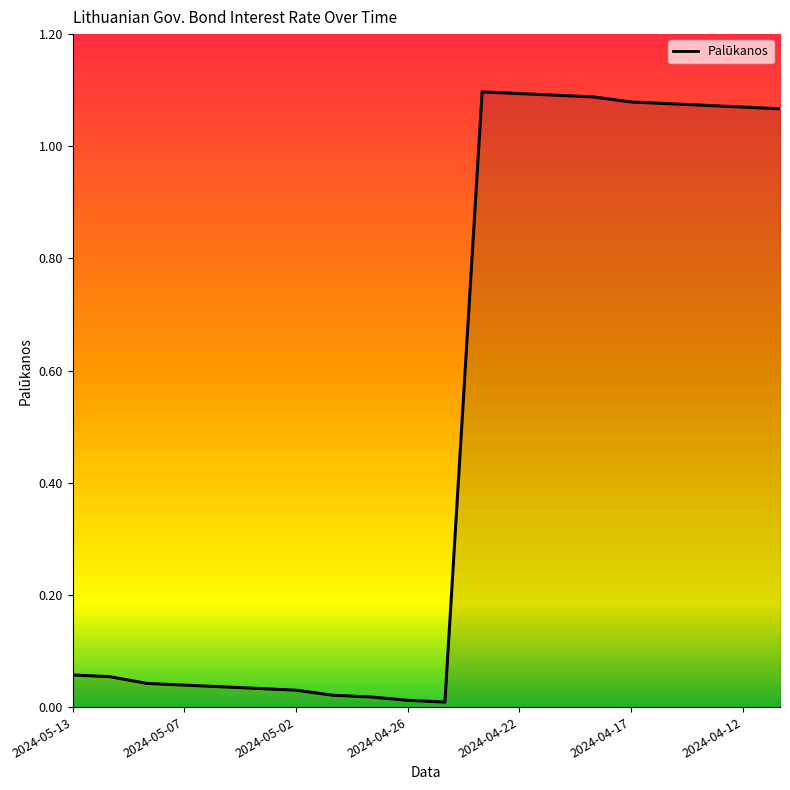

Rank the categories by value from highest to lowest.

2024-04-23, 2024-04-22, 2024-04-19, 2024-04-18, 2024-04-17, 2024-04-16, 2024-04-15, 2024-04-12, 2024-04-11, 2024-05-13, 2024-05-10, 2024-05-08, 2024-05-07, 2024-05-06, 2024-05-03, 2024-05-02, 2024-04-30, 2024-04-29, 2024-04-26, 2024-04-25